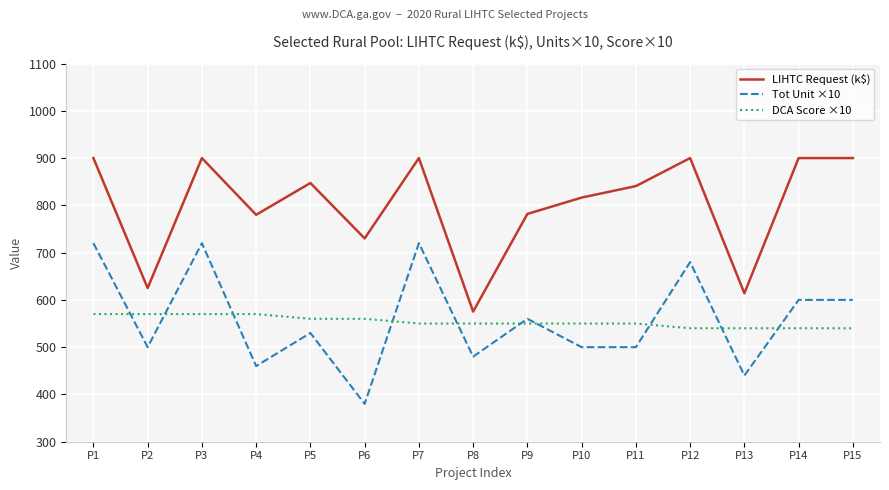

The value of Tot Unit ×10 at P3 is 1106.6. True or false?

False